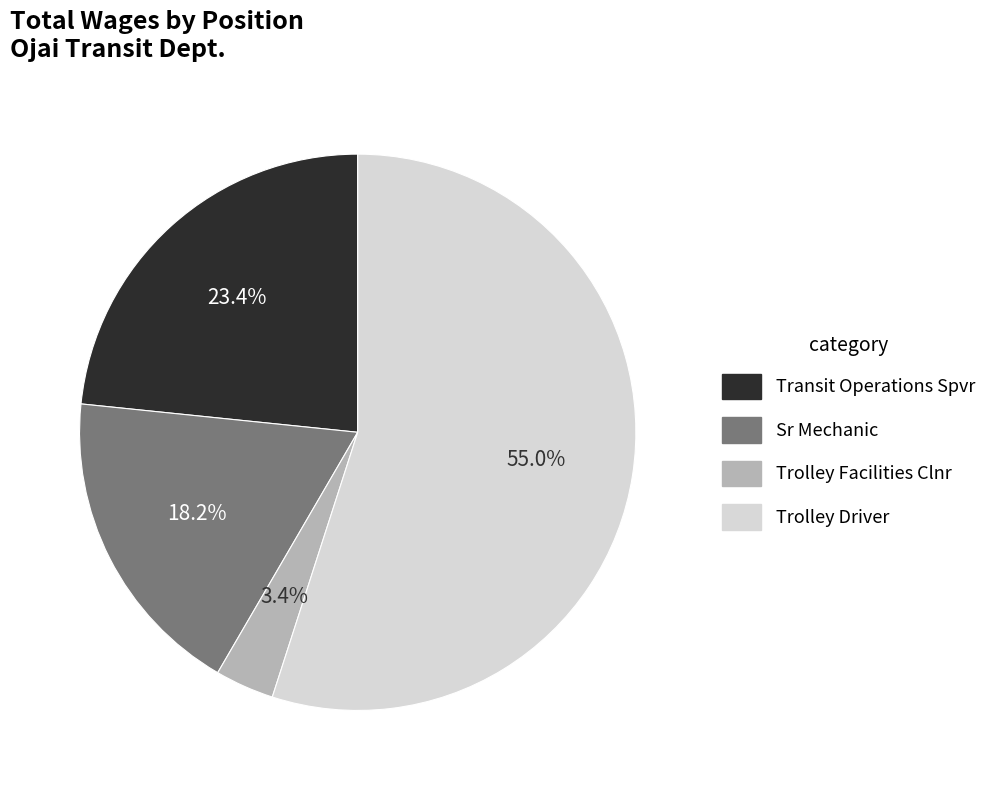

To the nearest percent, what is the difference between the largest and smallest slice percentages?

52%